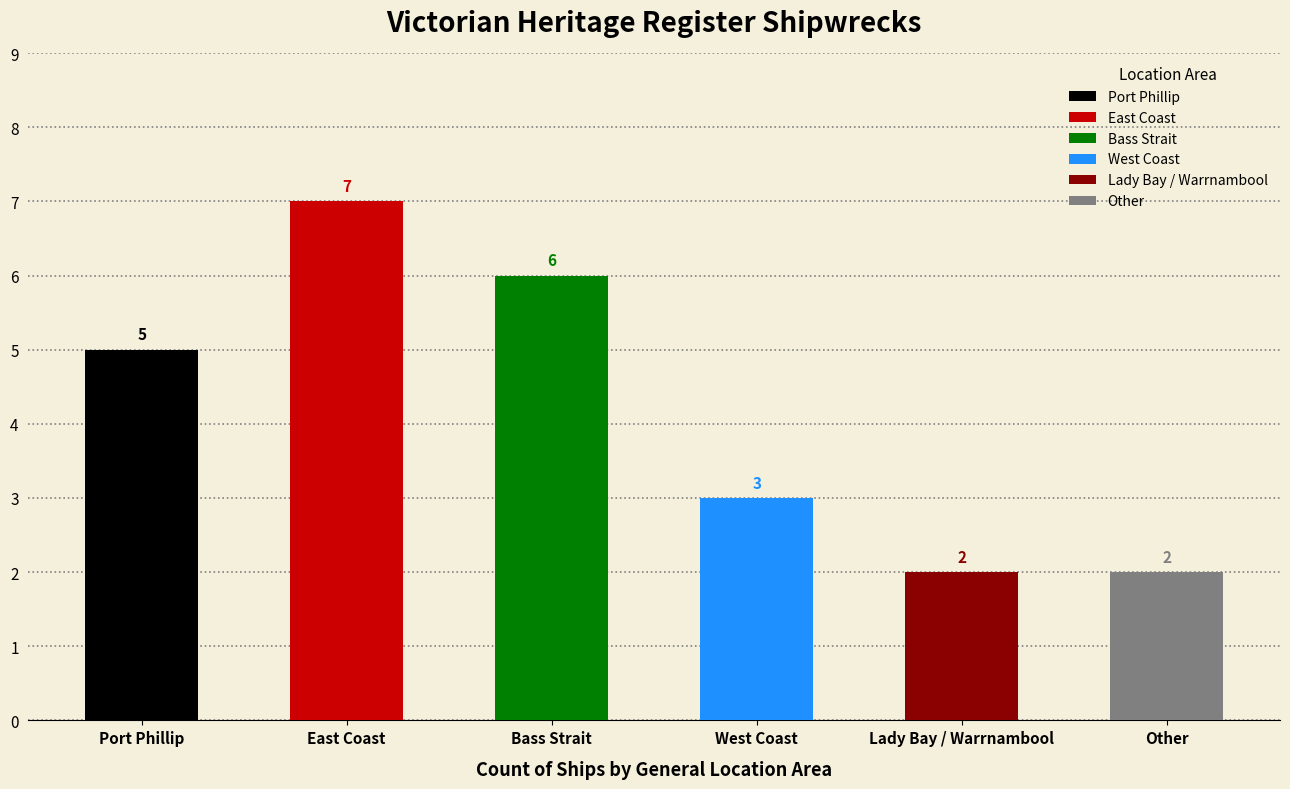

What position from the left is Bass Strait?

3